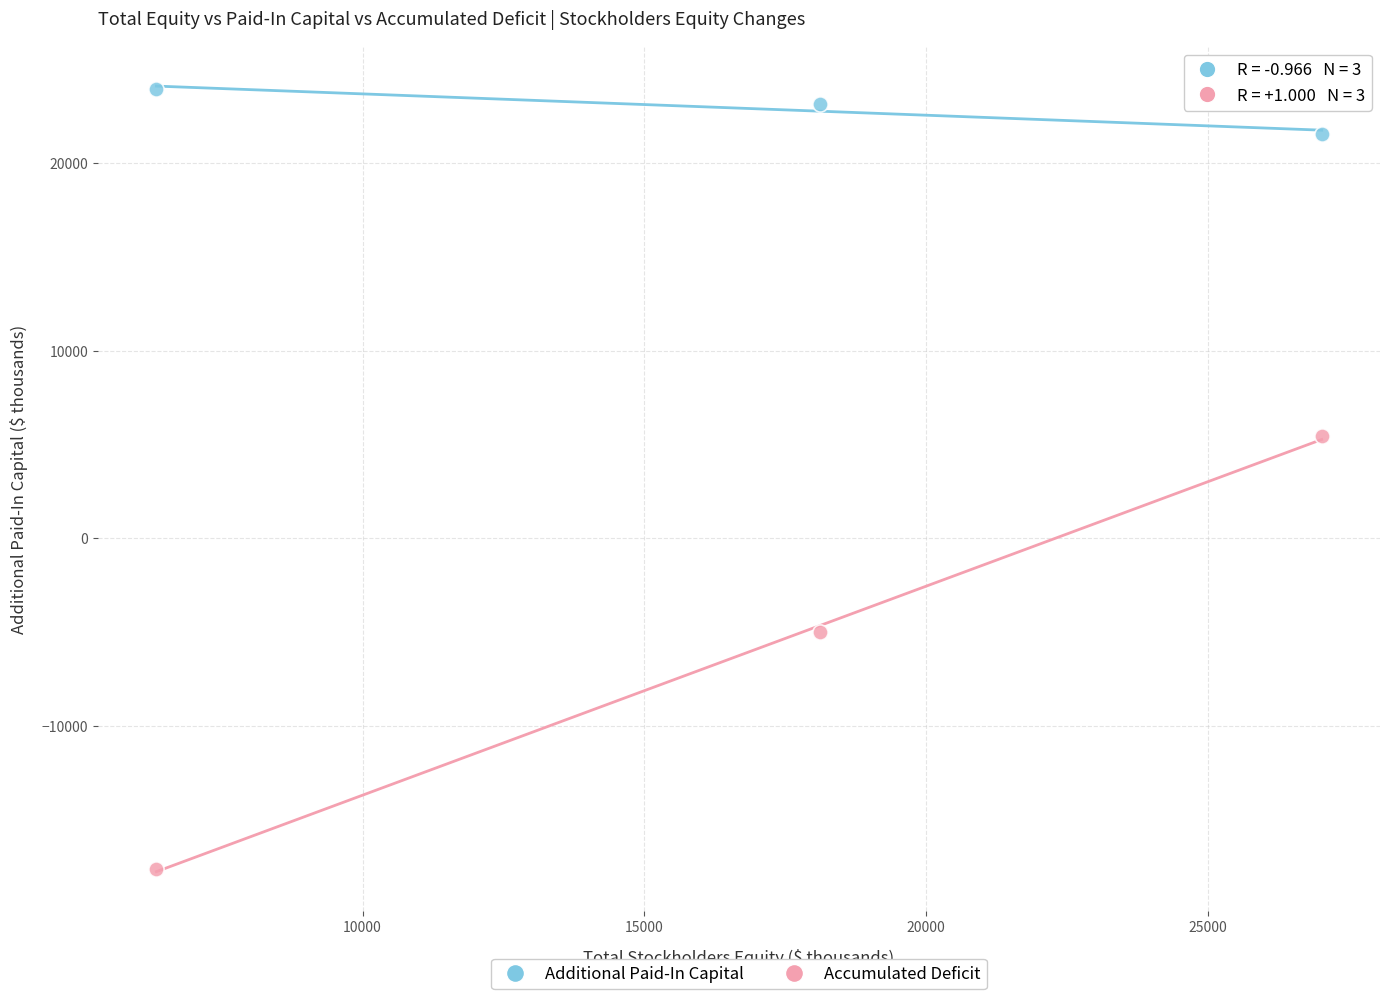

What are all the series names shown in the legend?

Additional Paid-In Capital, Accumulated Deficit